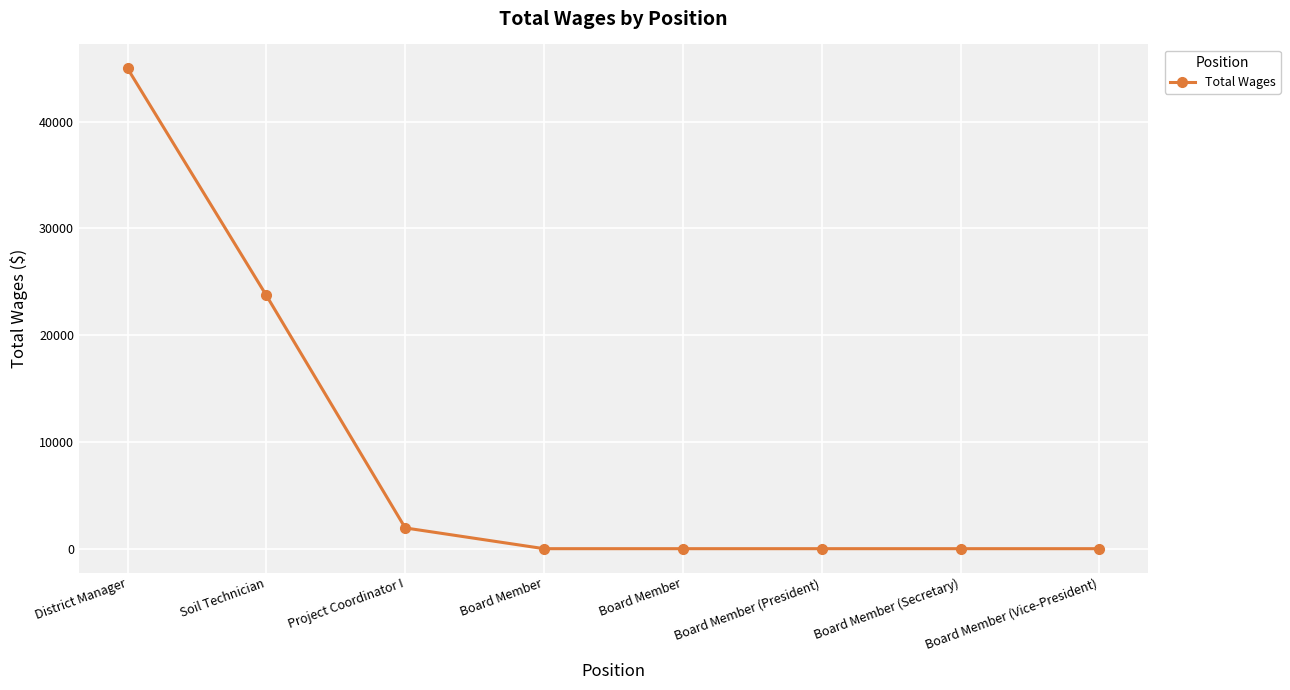

Read the value at Soil Technician.

23712